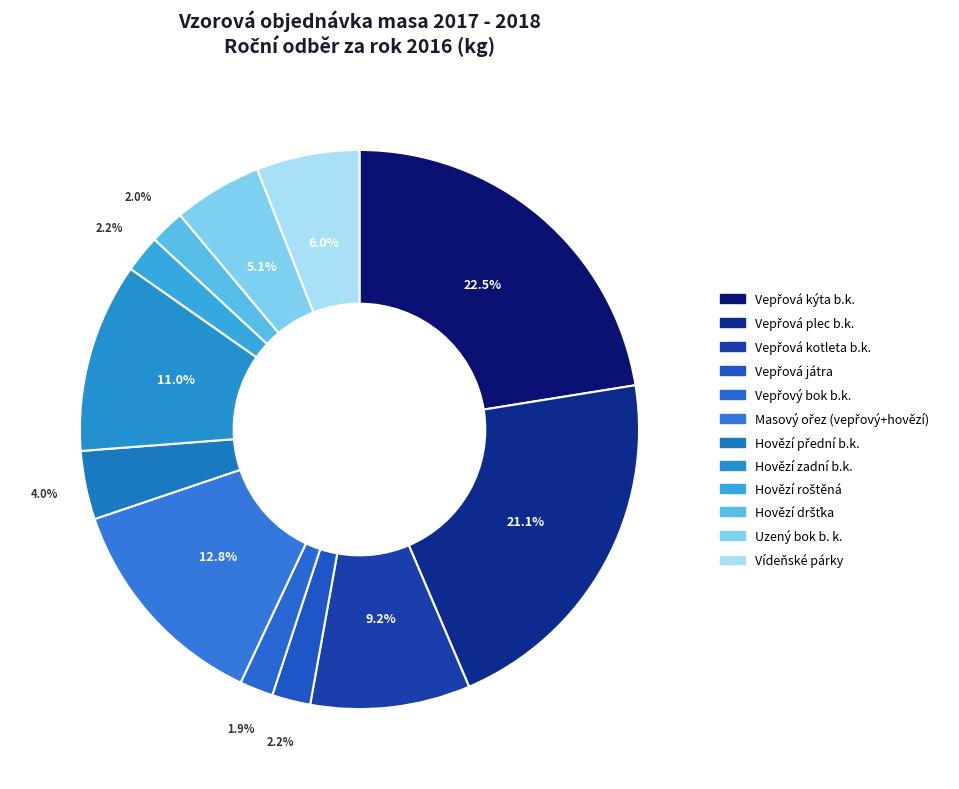

What percentage is the Hovězí dršťka slice, to the nearest percent?

2%